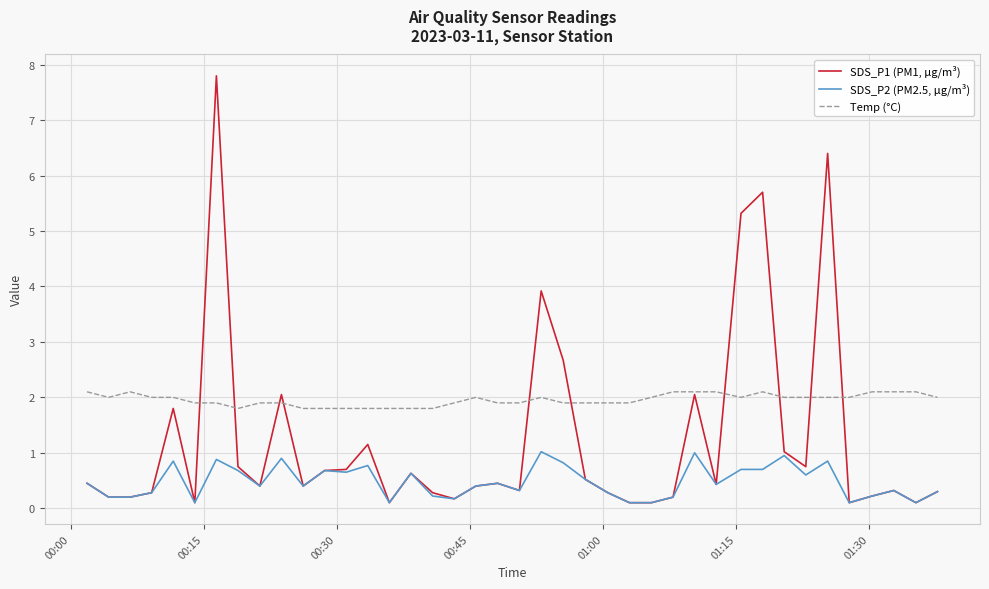

Which series has the widest spread of values?

SDS_P1 (PM1, µg/m³)